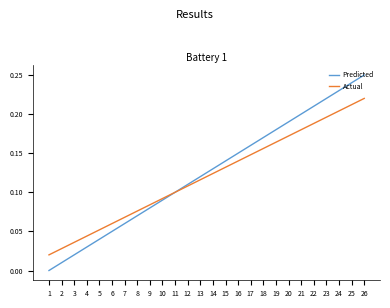

Which label corresponds to the largest value in the chart?

26